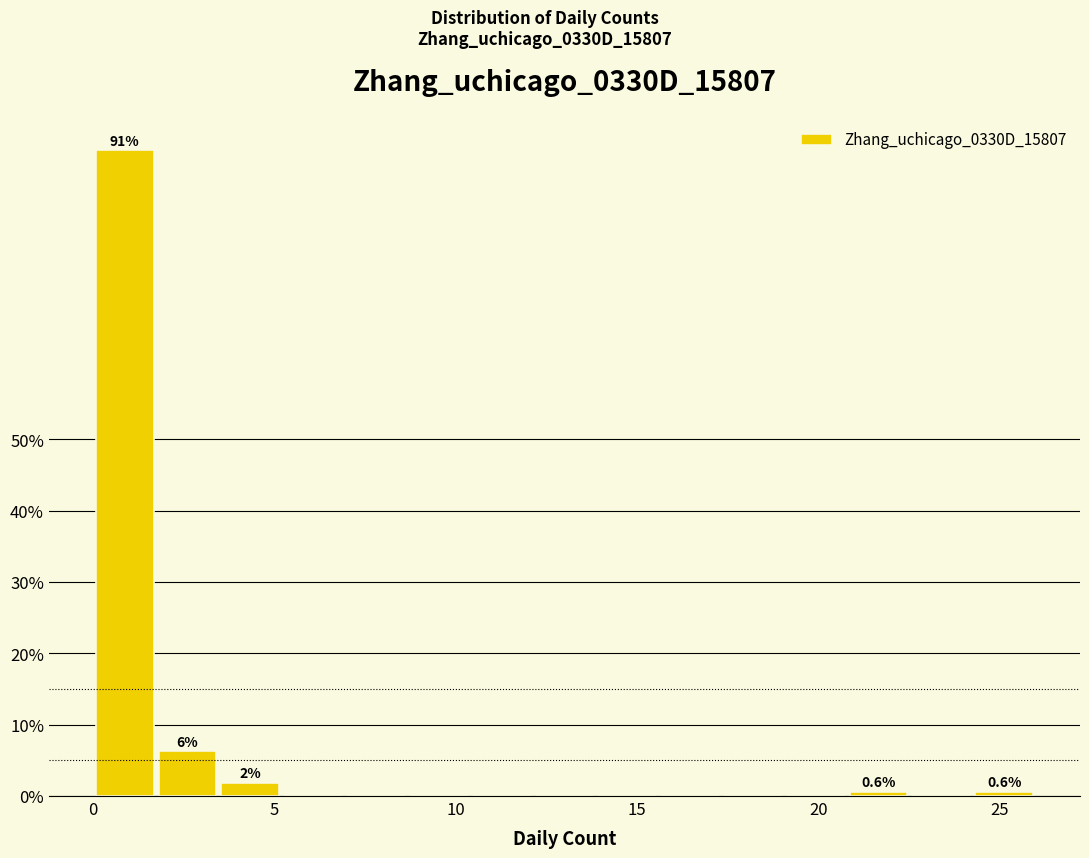

Around what value on the x-axis is the tallest bar? Give the approximate position of its centre, as read against the axis.

1.0